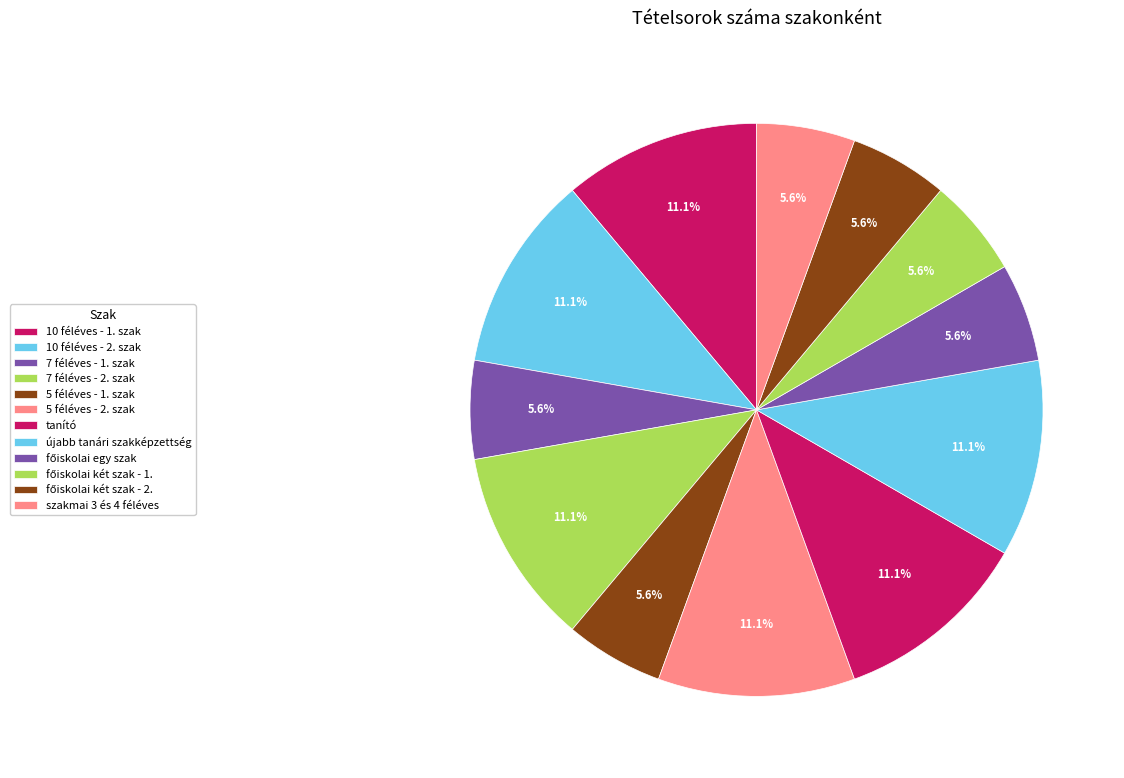

How many slices are in this pie chart?

12